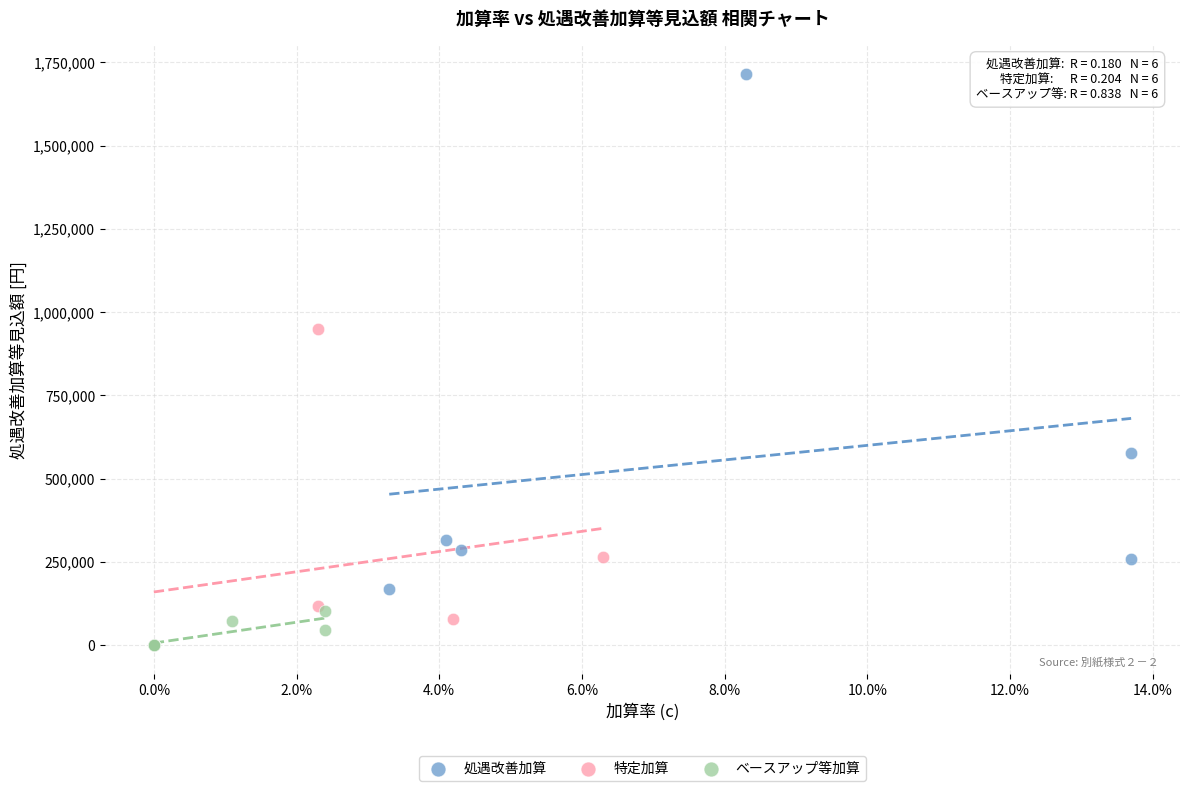

Which series has the largest Y range (max minus min)?

処遇改善加算